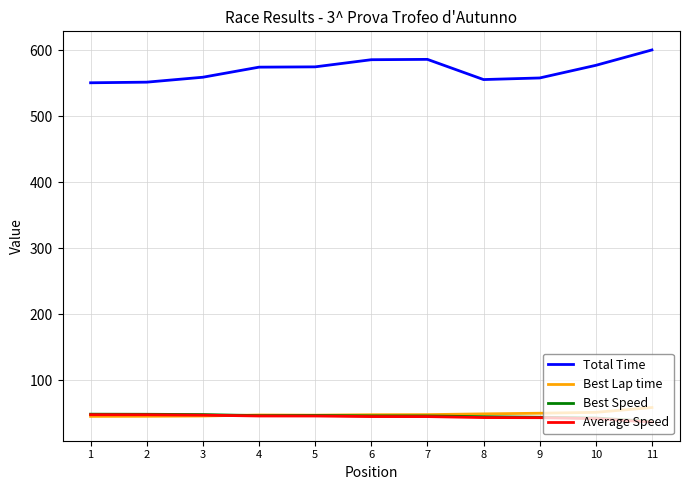

What is the total value across all series at 9?

695.3